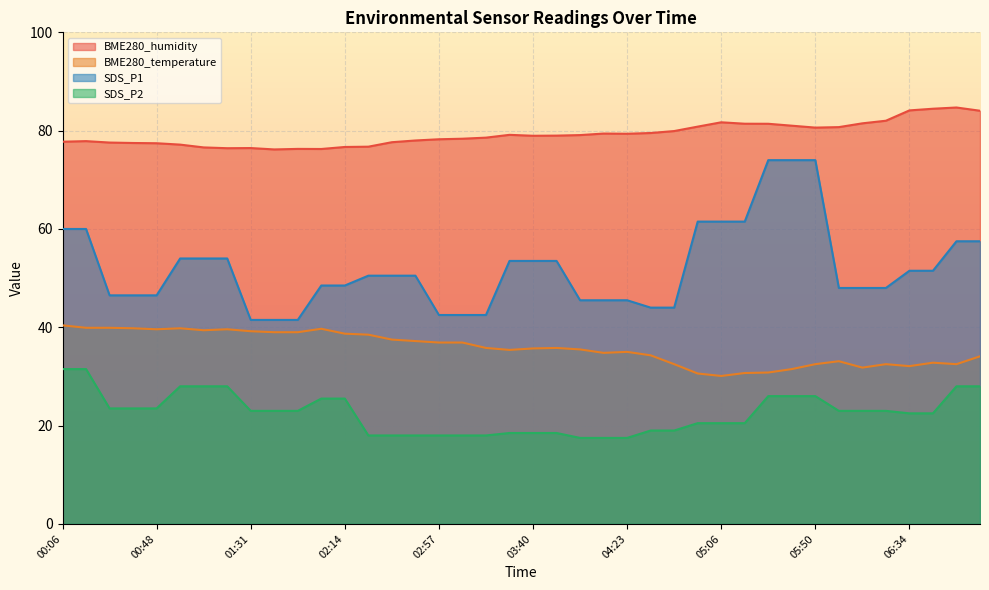

True or false: SDS_P1 and BME280_humidity intersect in this chart.

False